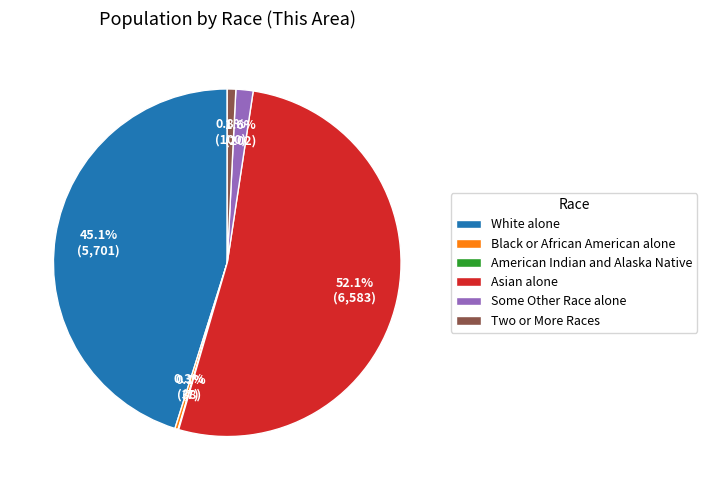

True or false: Asian alone accounts for 43% of the total.

False